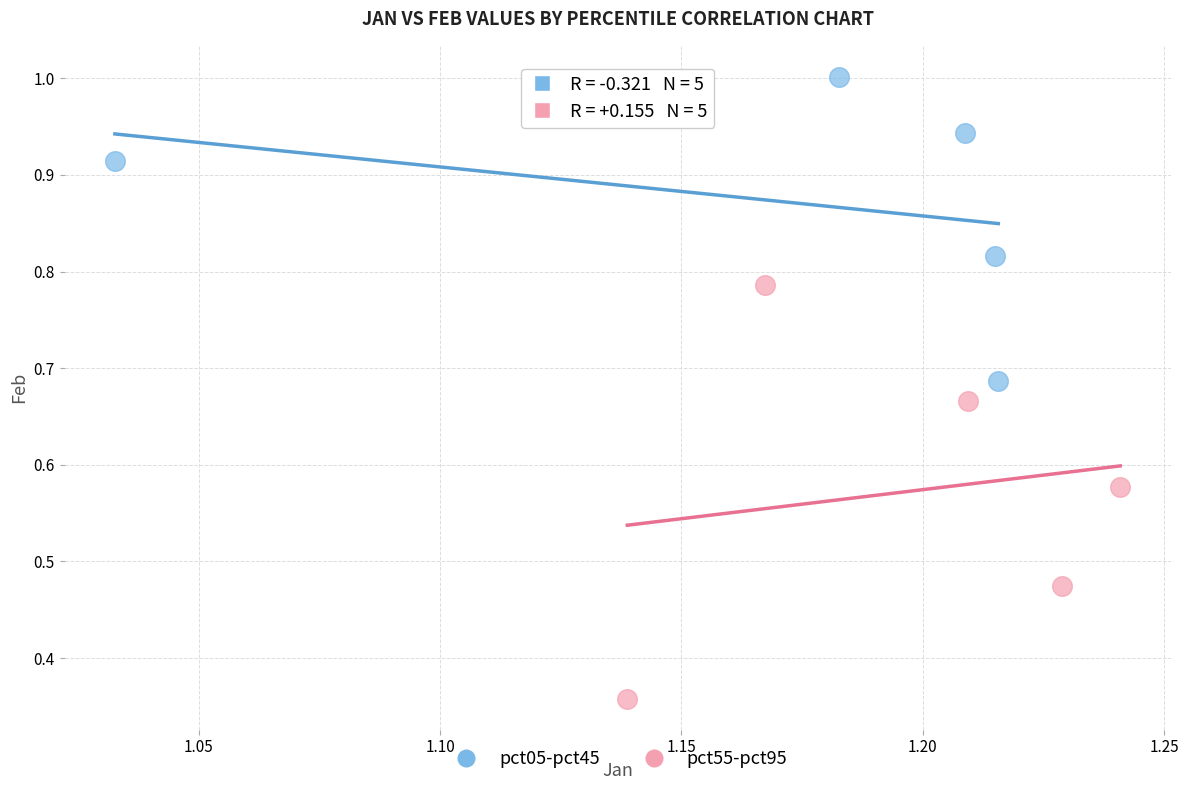

Which series reaches the minimum Y coordinate?

pct55-pct95